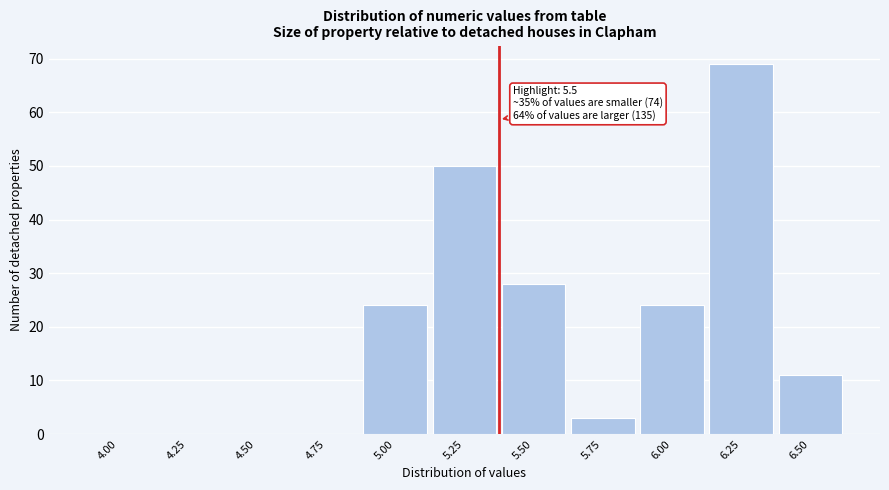

Reading left to right, what are all the values shown in this chart?

4.00=0	4.25=0	4.50=0	4.75=0	5.00=24	5.25=50	5.50=28	5.75=3	6.00=24	6.25=69	6.50=11